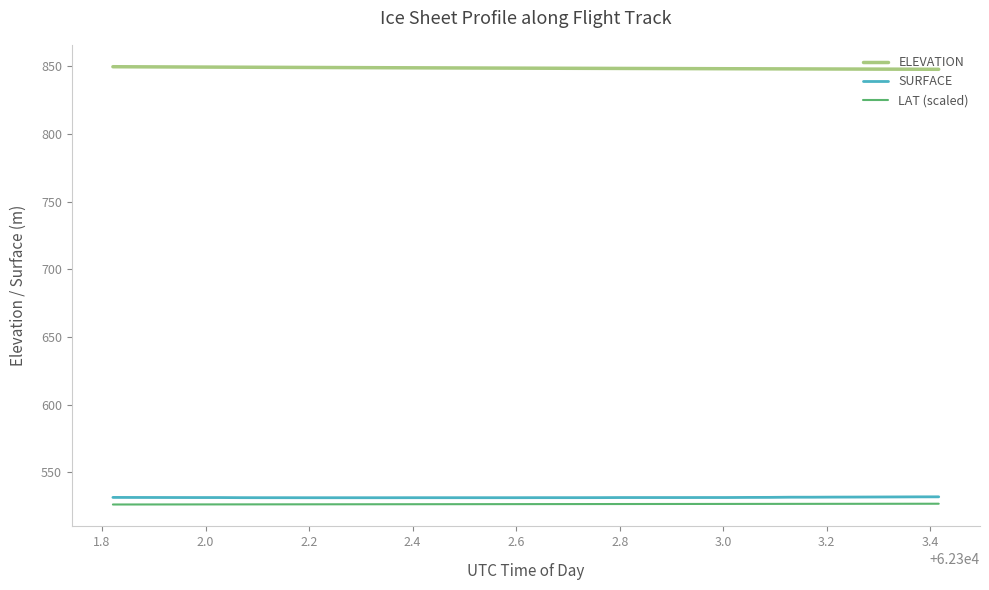

What is the difference between the maximum and minimum values in the LAT (scaled) series?

0.6